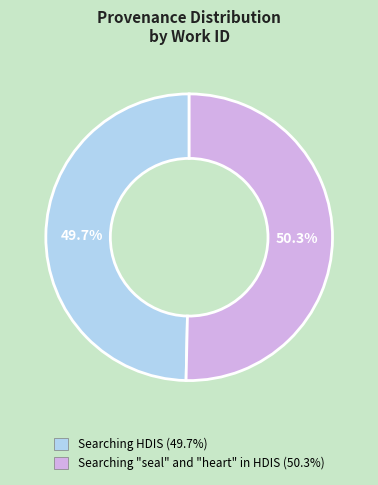

To the nearest percent, what percentage of the pie is Searching HDIS?

50%